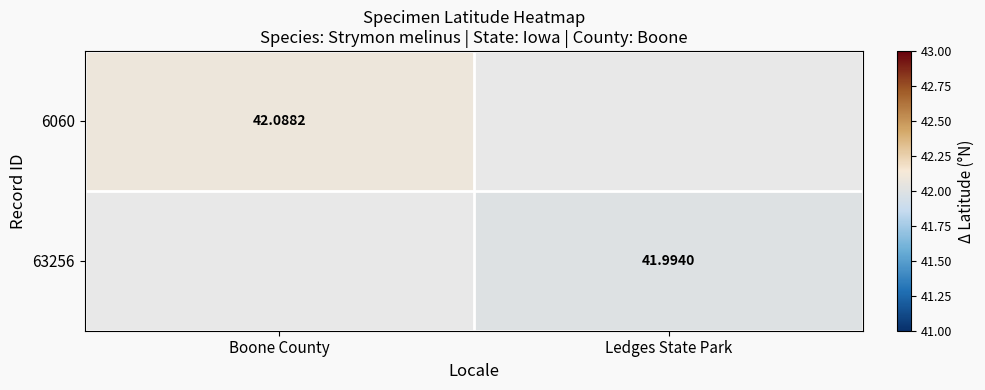

How many values in the 63256 series exceed 41?

1